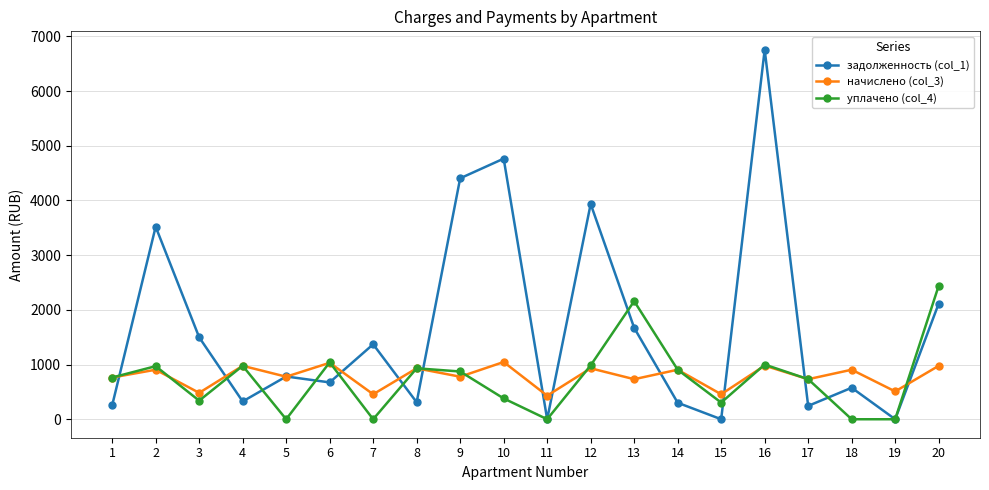

What are all the series names shown in the legend?

задолженность (col_1), начислено (col_3), уплачено (col_4)